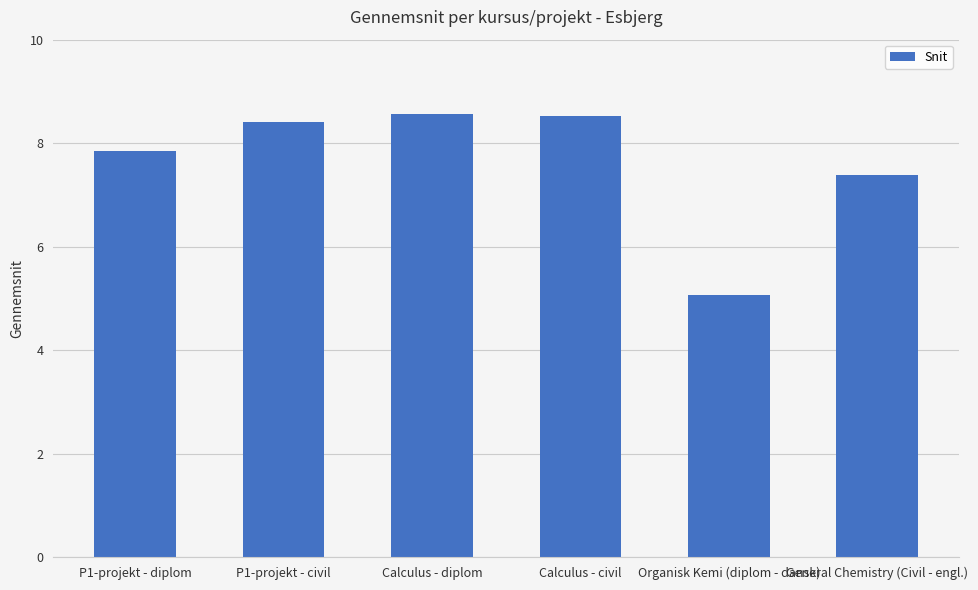

Where does the data first go above 8?

P1-projekt - civil